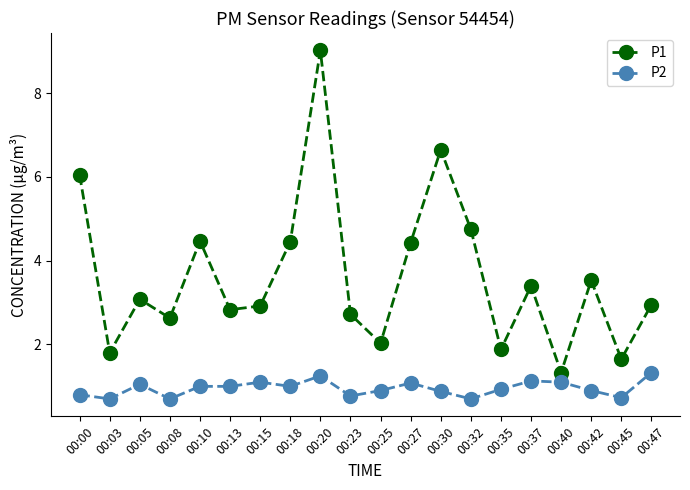

What is the value of the P2 point at the 8th from the left?

1.0